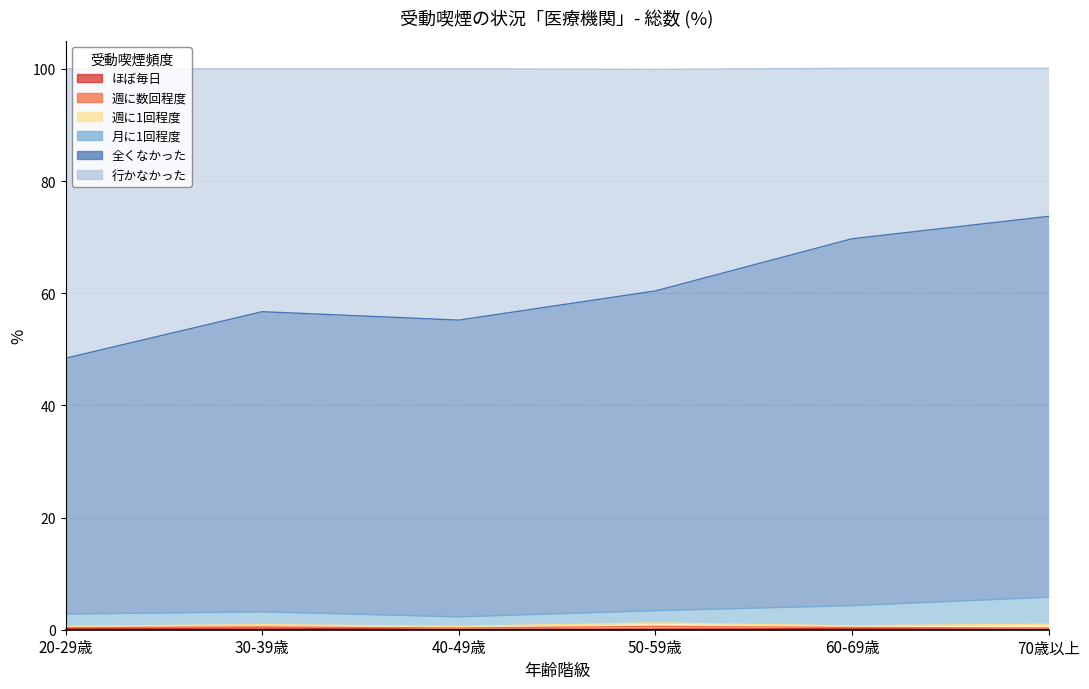

What is the minimum value for ほぼ毎日?

0.1